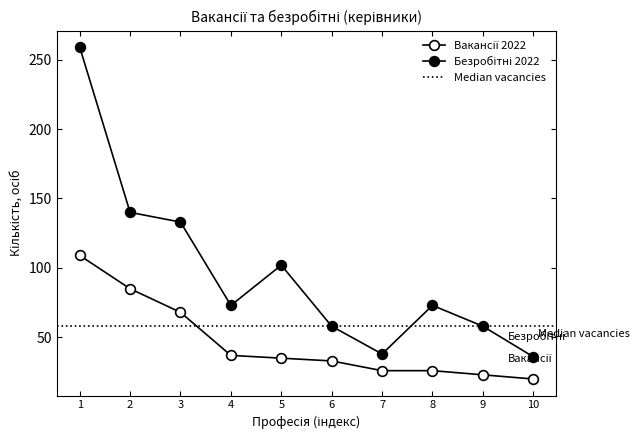

True or false: Чисельність безробітних 2022 and Кількість вакансій 2022 cross at least once.

False